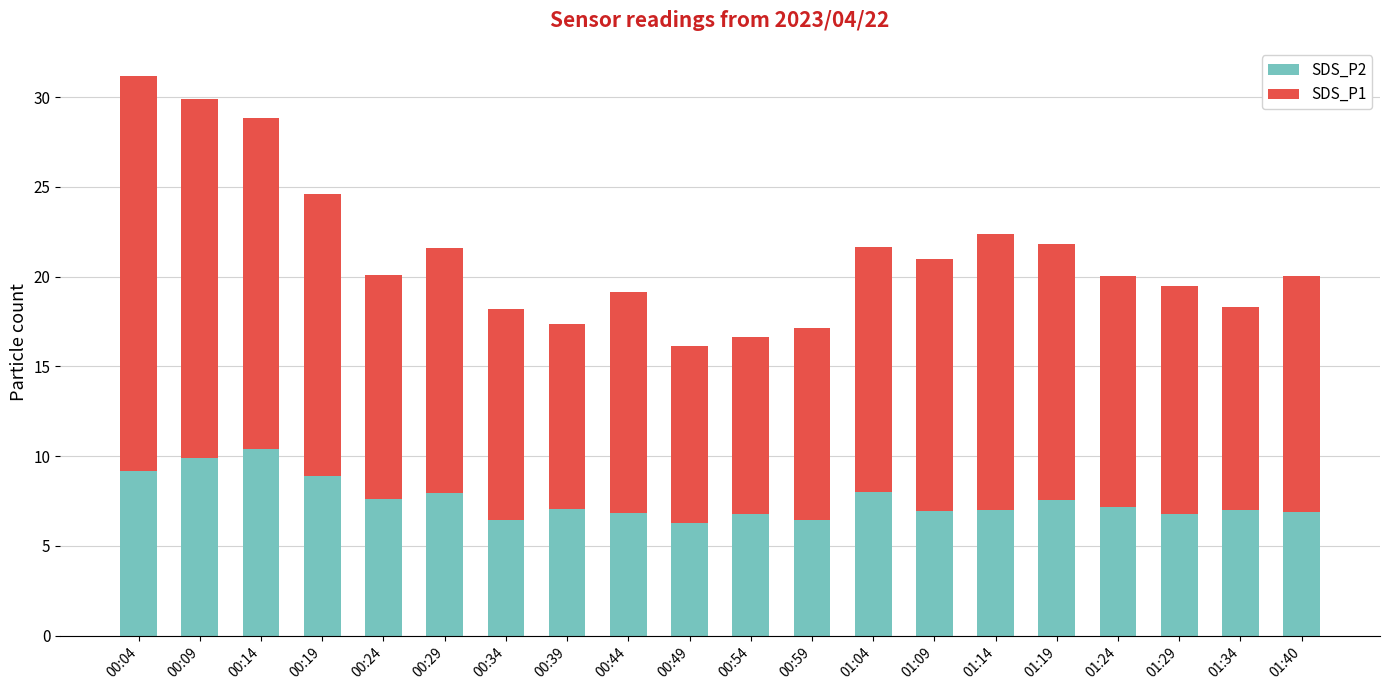

The SDS_P2 series shows 6.9 at 01:40. True or false?

True